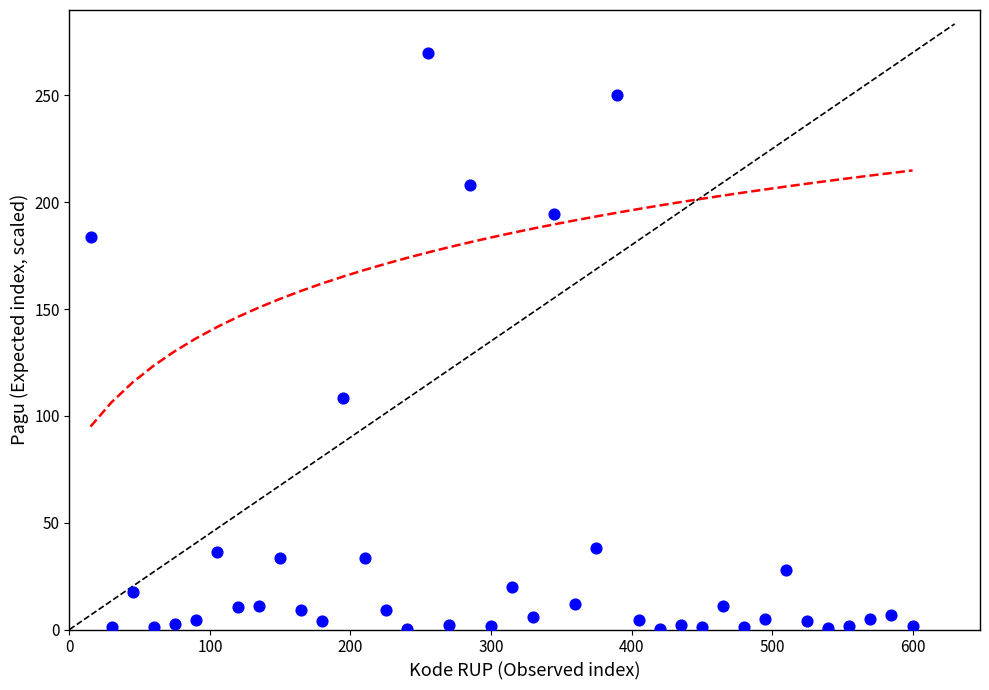

What is the range of Y values (max minus min)?

269.8